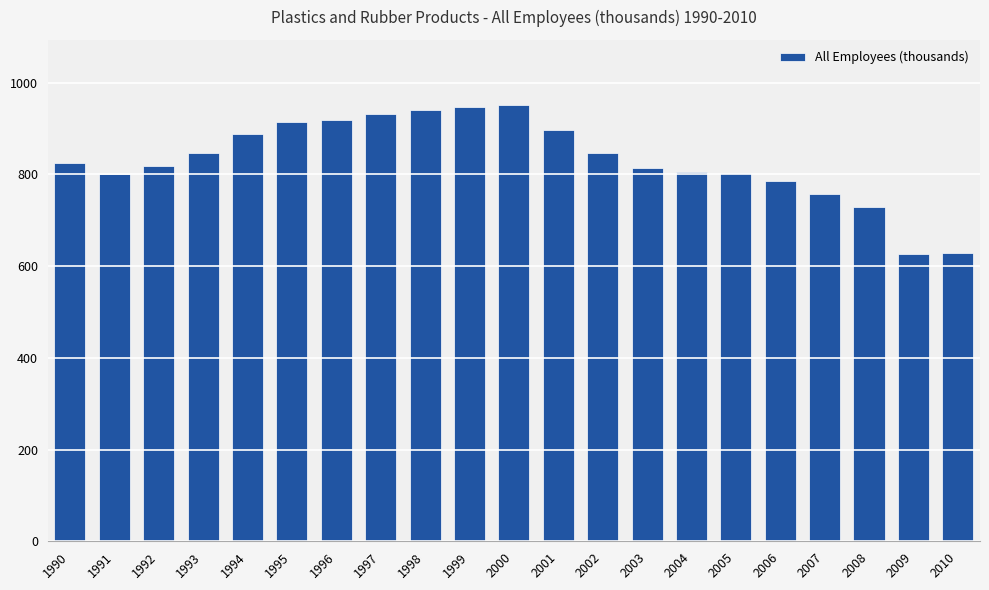

What is the smallest value displayed?

627.4